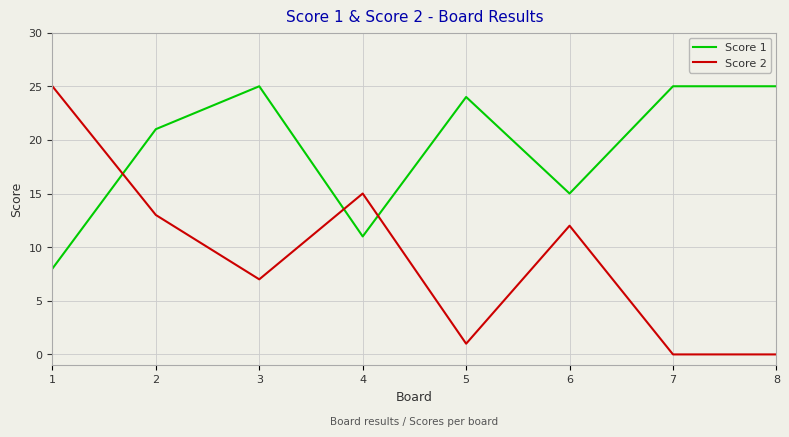

Which series has the largest total across all categories?

Score 1